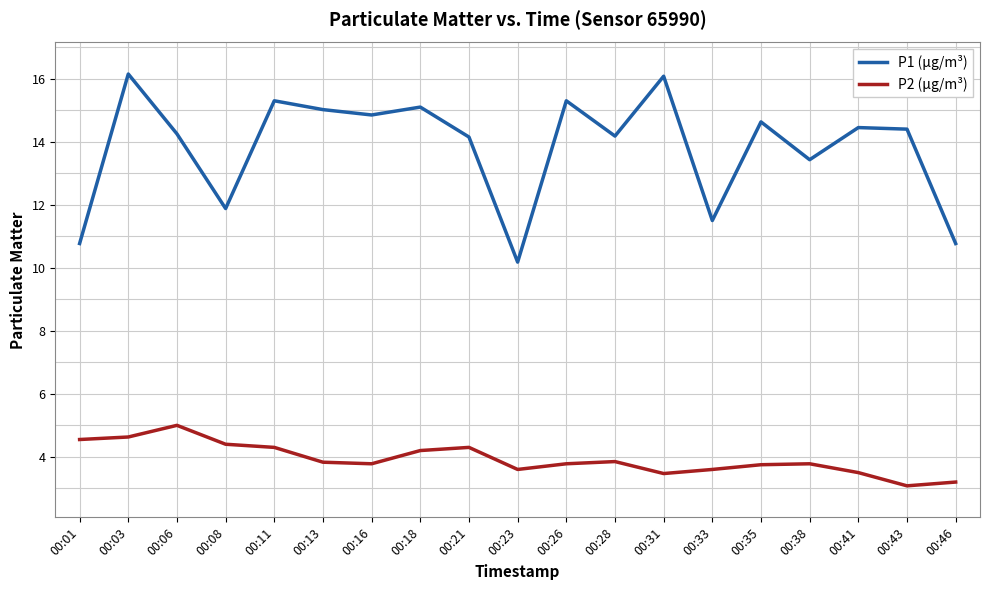

What is the difference between the P2 (µg/m³) values at 00:21 and 00:33?

0.7